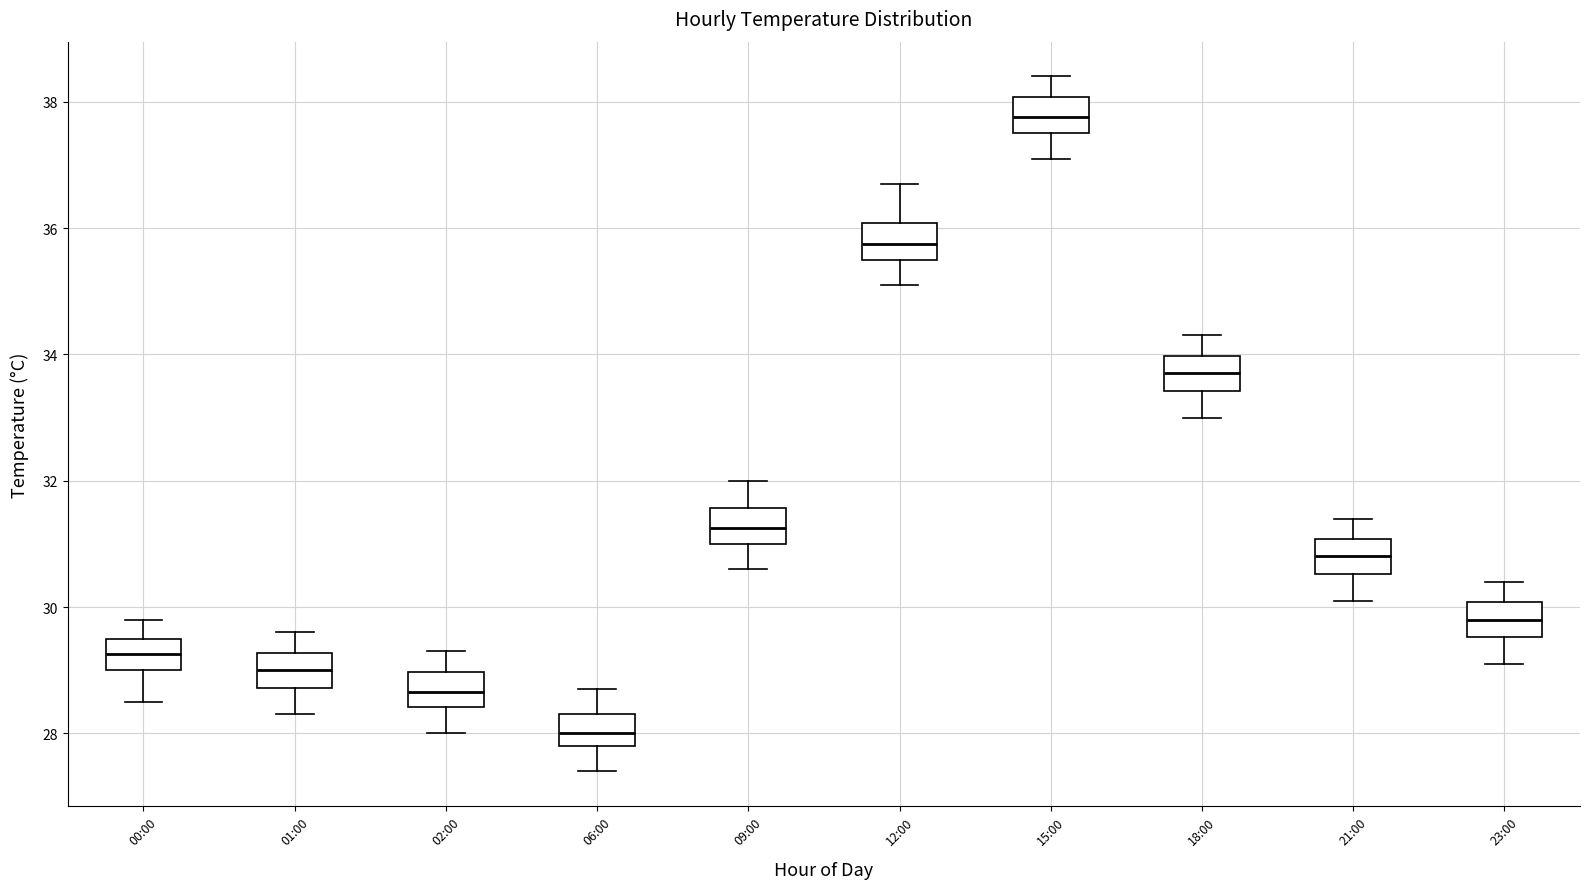

Which box's median line is the highest?

15:00